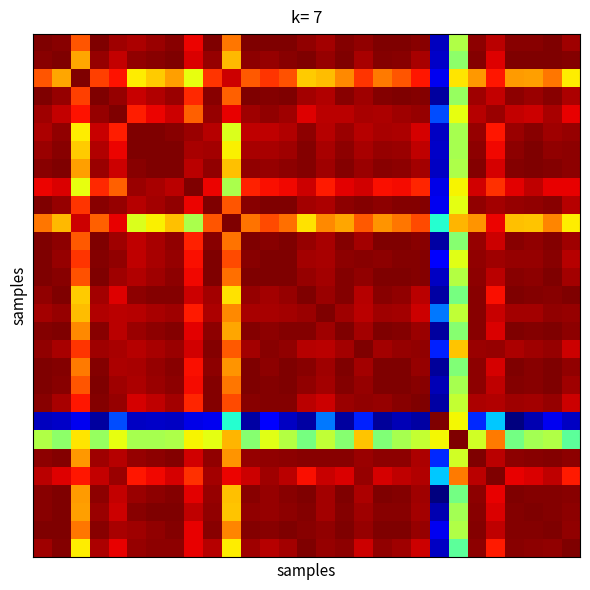

What is the greatest value displayed?

1.0